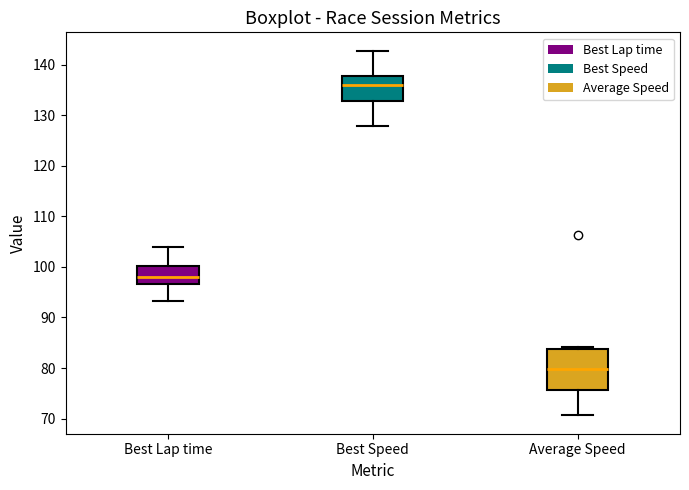

Which box is the tallest, from its lower edge to its upper edge?

Average Speed